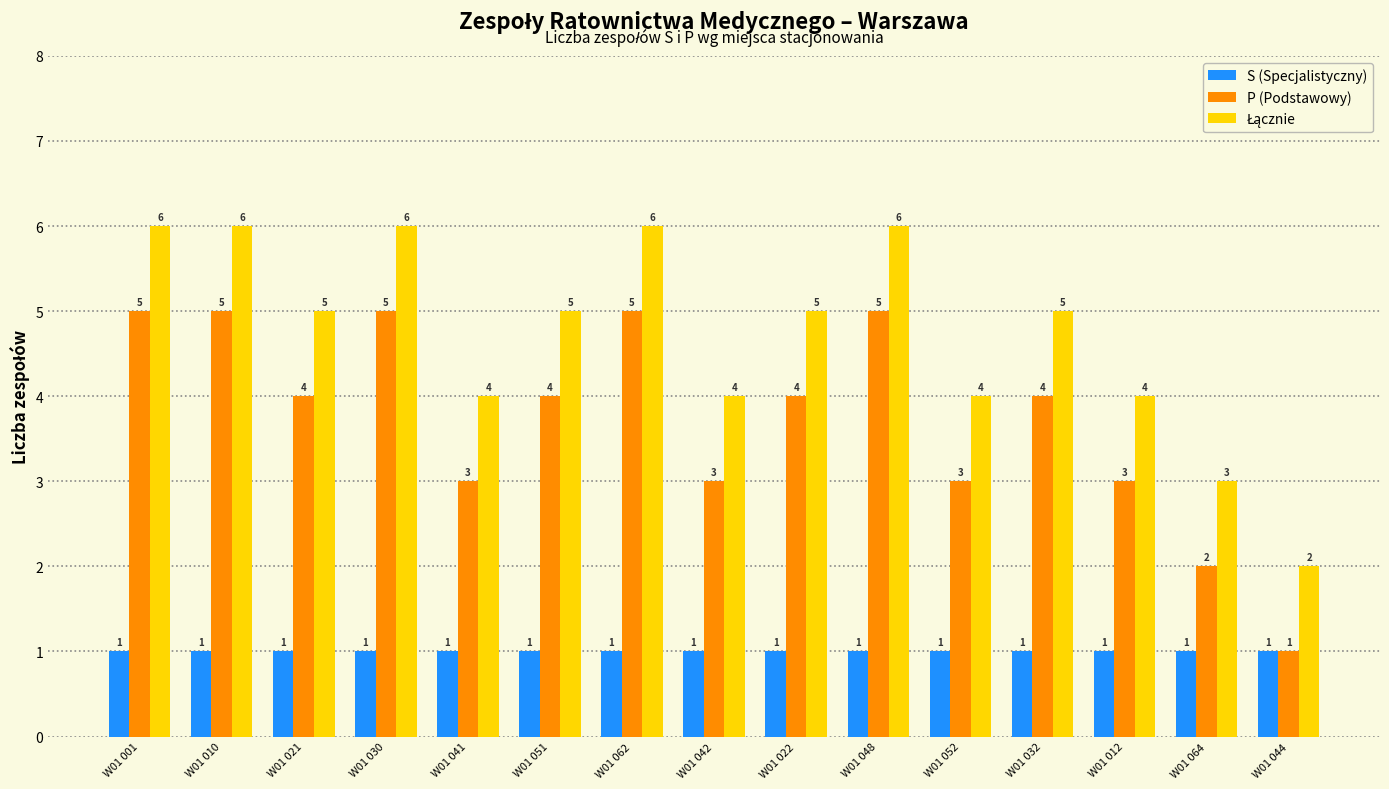

What is the total value across all series at W01 022?

10